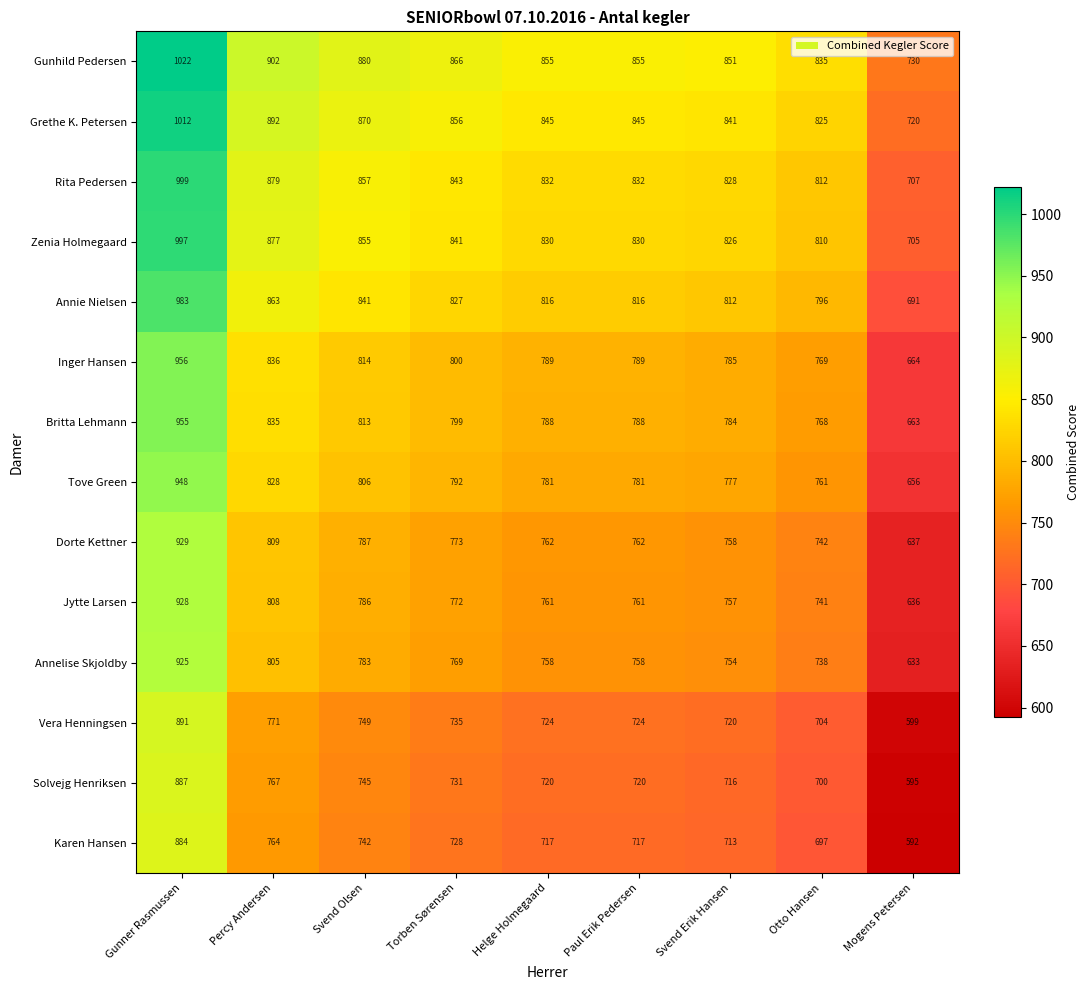

At which category does the chart reach its peak across all series?

Gunner Rasmussen